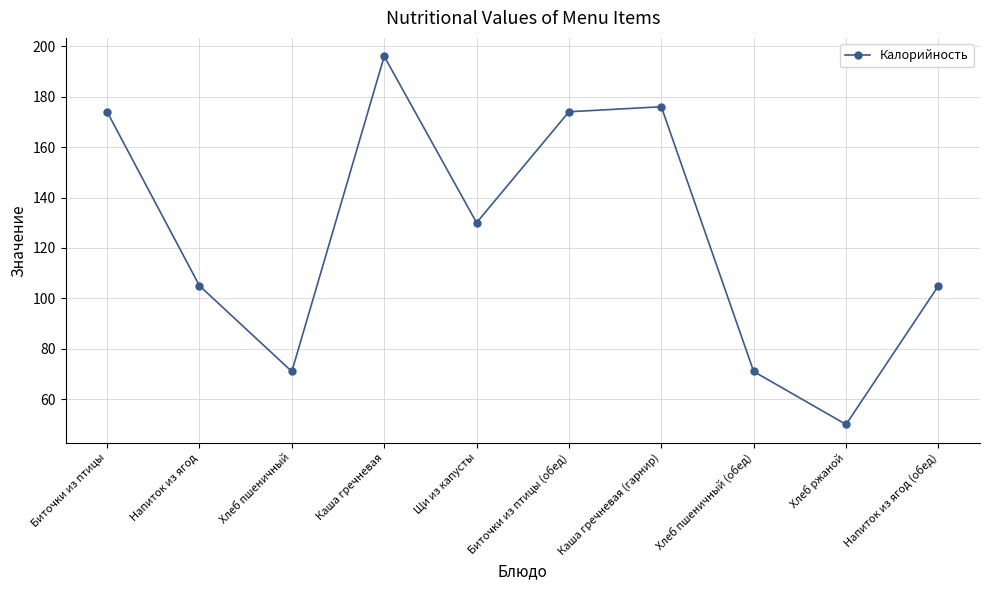

At which category does the data reach its first local peak?

Каша гречневая